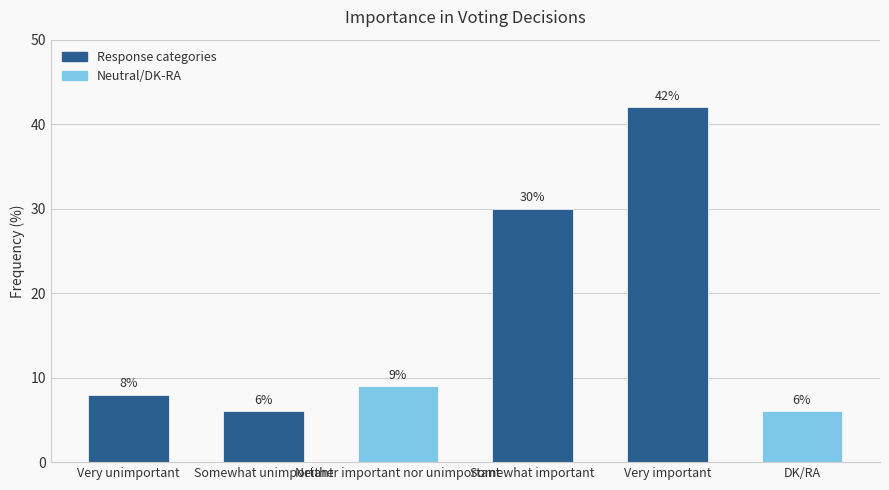

What value does the data have at Very important?

42